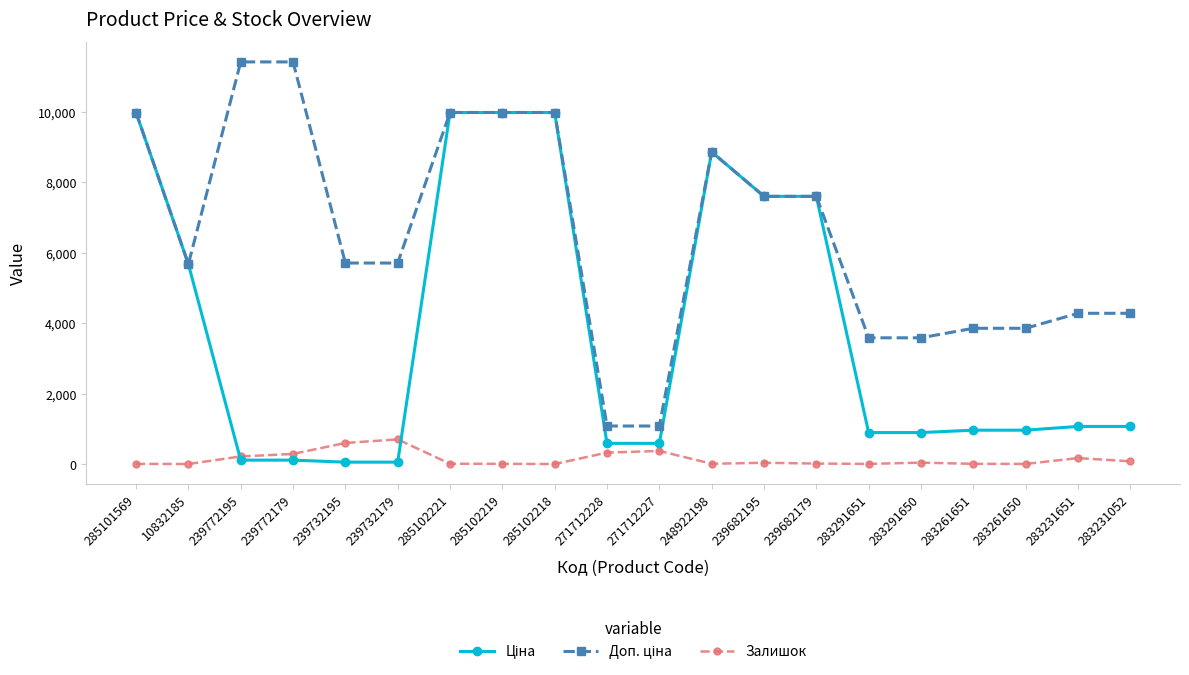

The Залишок series shows 290.0 at 239772179. True or false?

True